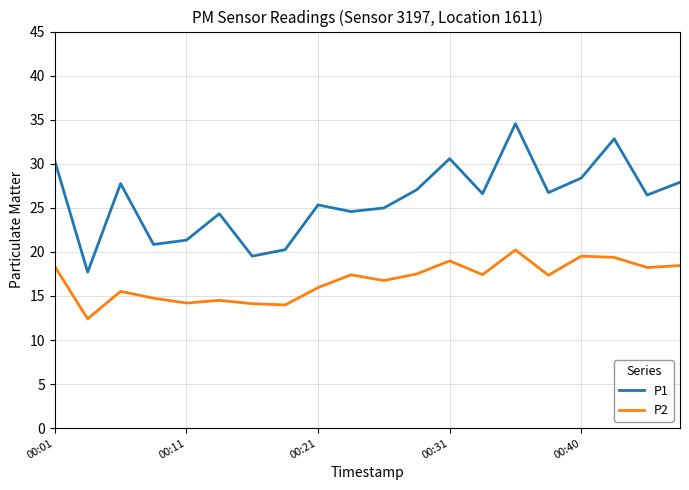

List the series in order of their peak value, highest first.

P1, P2